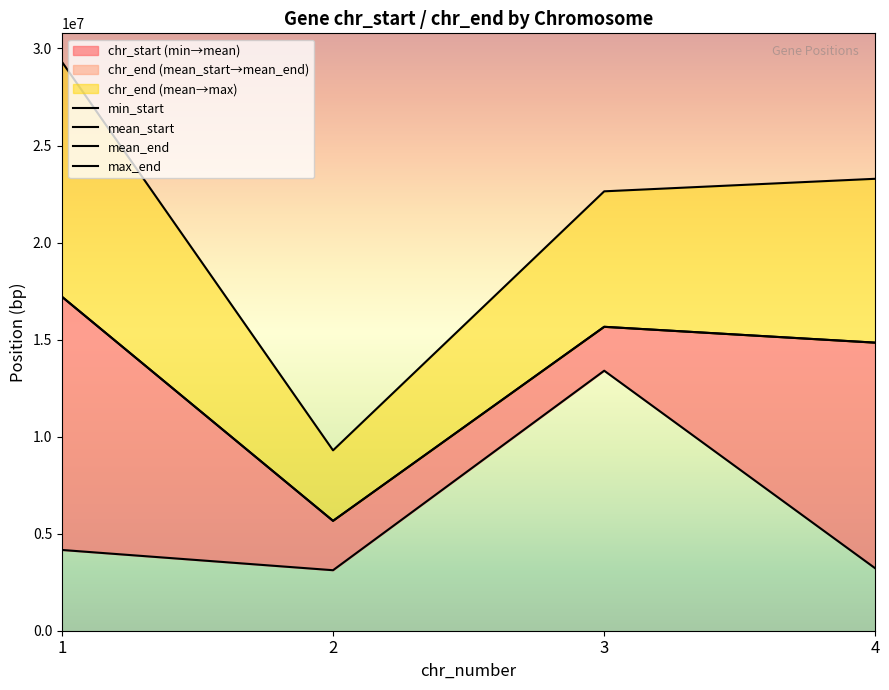

Is the value of mean_start at 1 greater than the value of max_end at 1?

No